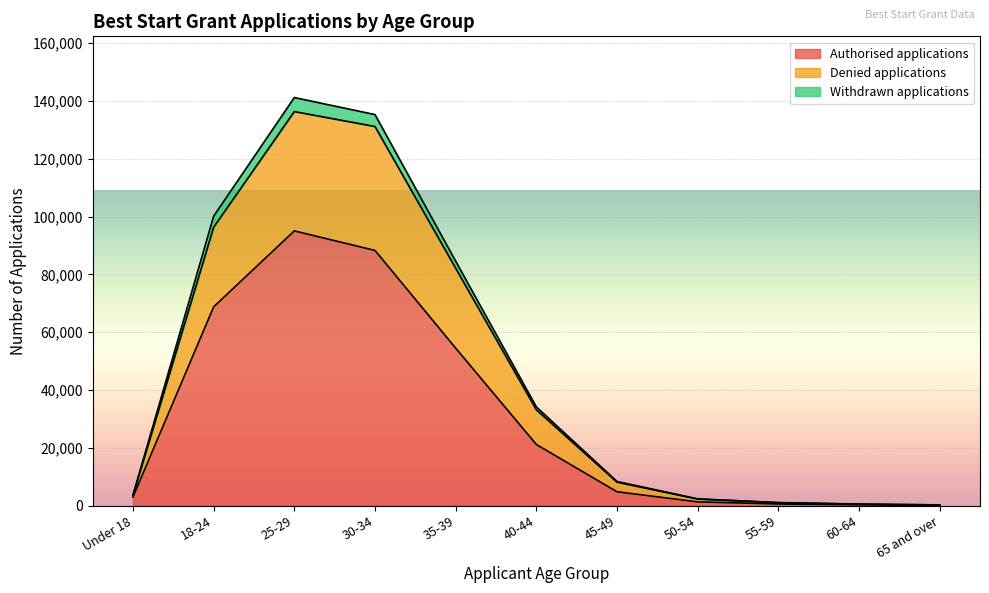

What is the maximum value for Authorised applications?

95070